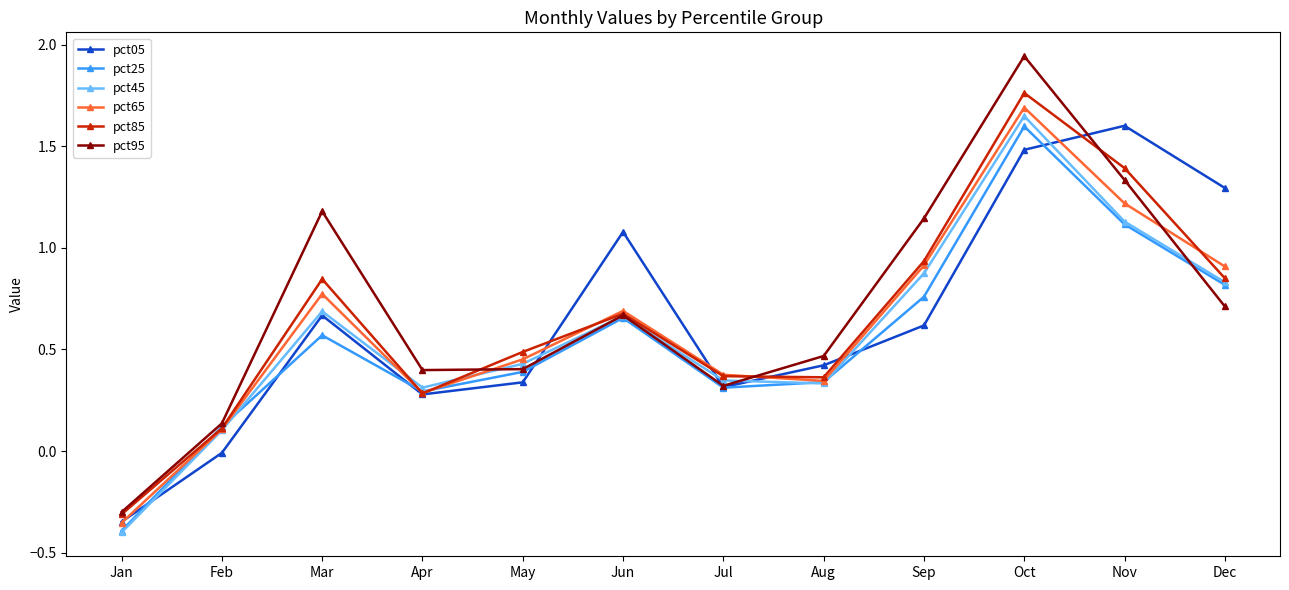

The pct95 series shows -0.5 at Jan. True or false?

False